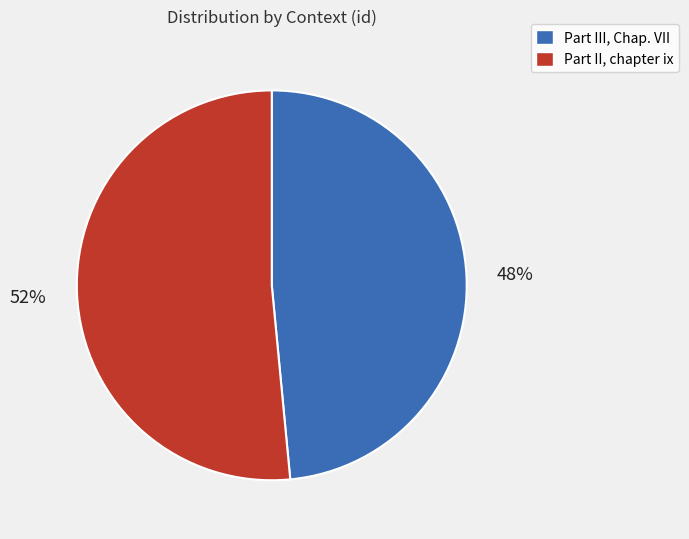

Is the sum of Part II, chapter ix and Part III, Chap. VII greater than half?

Yes